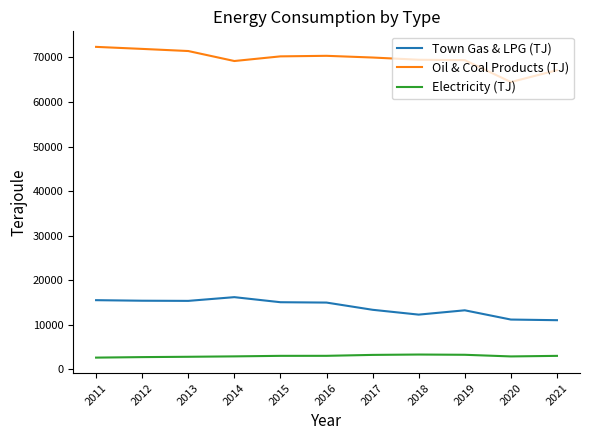

At which label does Town Gas & LPG (TJ) first exceed 14967?

2011